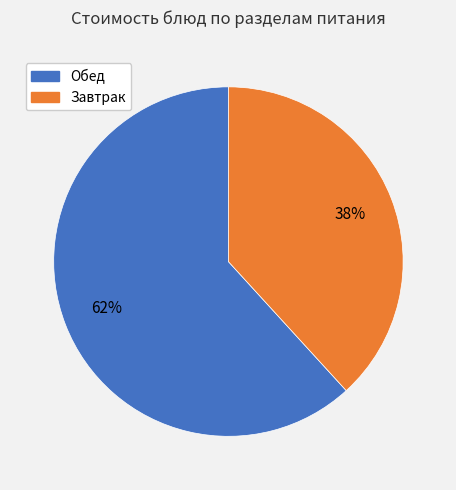

To the nearest percent, what is the difference between the largest and smallest slice percentages?

24%